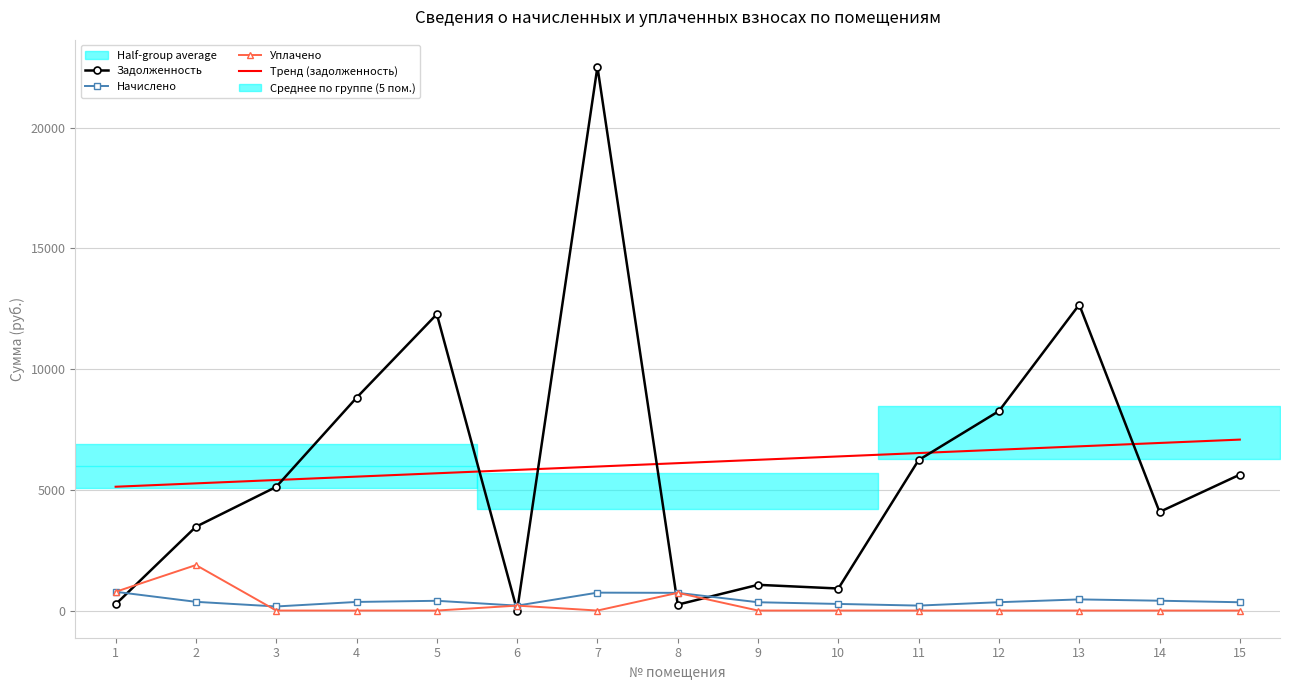

How many lines are shown in the chart?

4